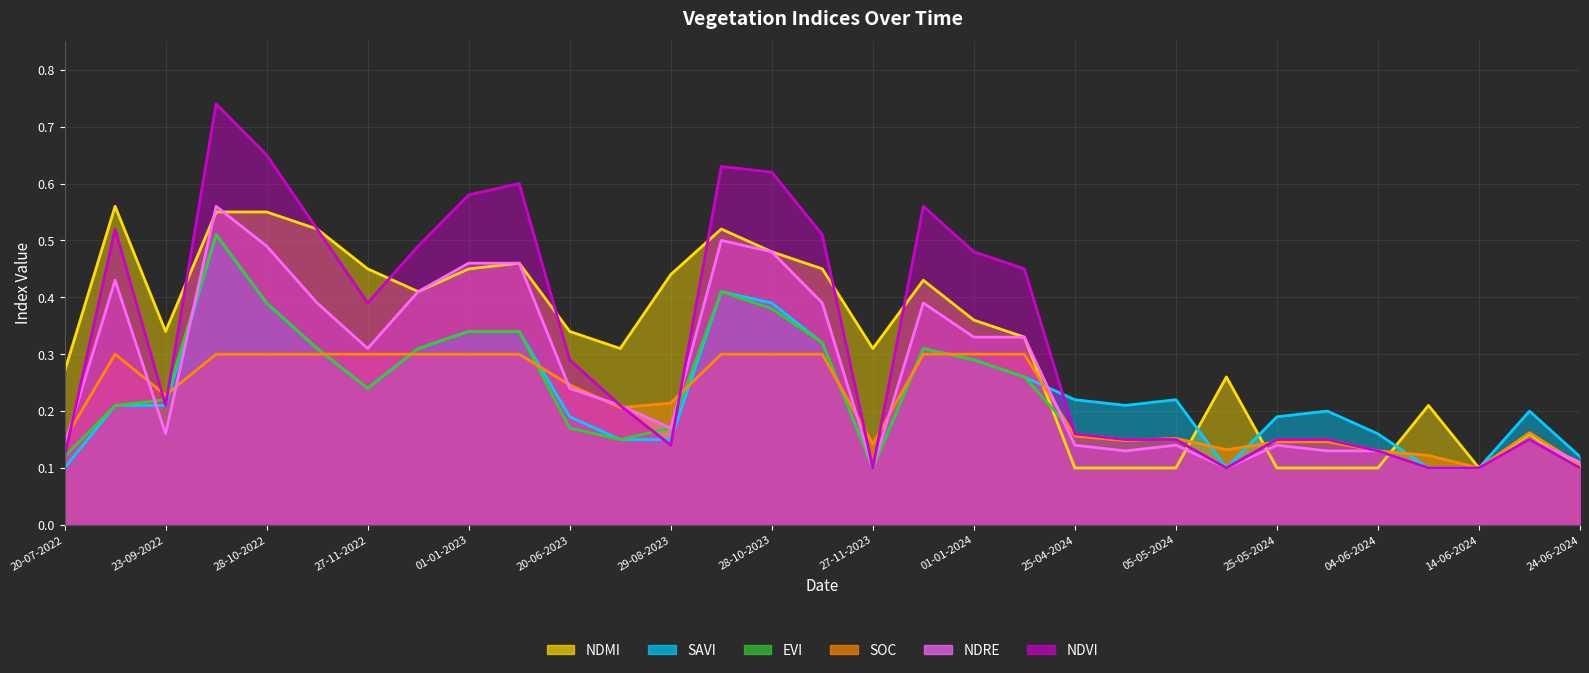

What is the value of the ndvi point at the 27th from the left?

0.1